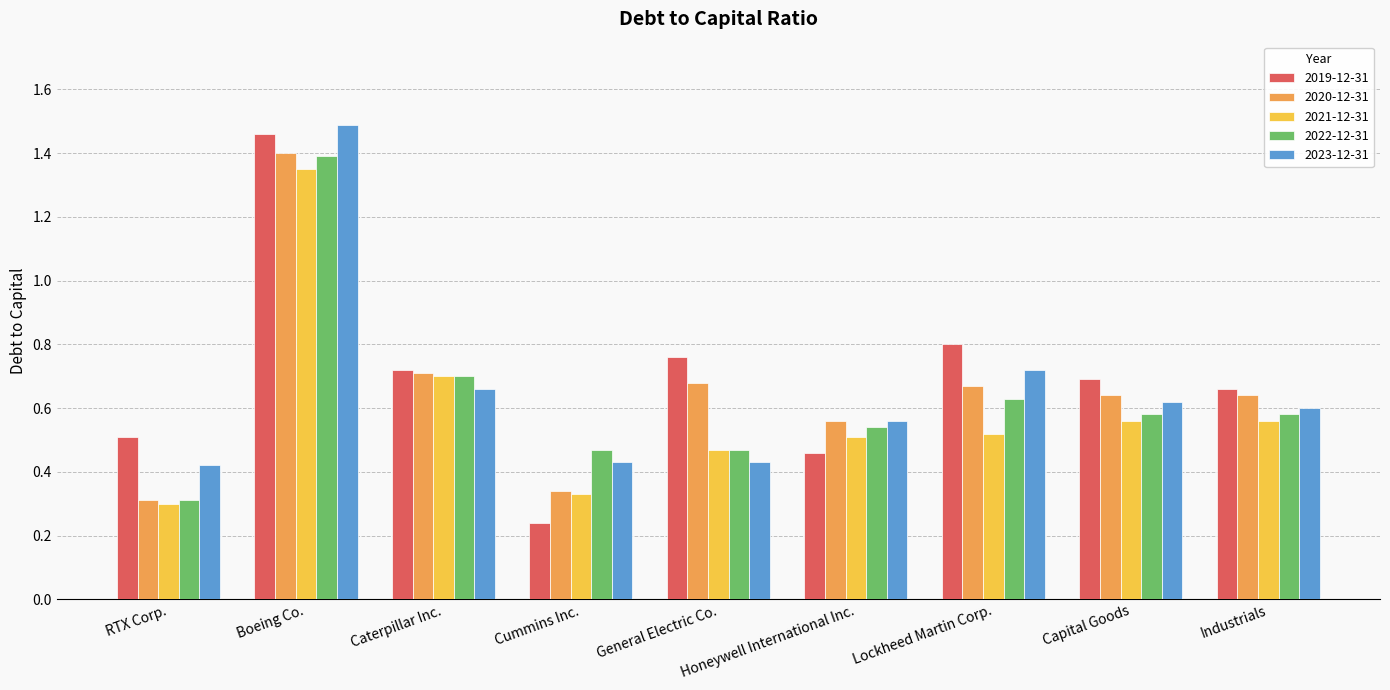

Is it true that 2019-12-31 equals 0.7 at Caterpillar Inc.?

True